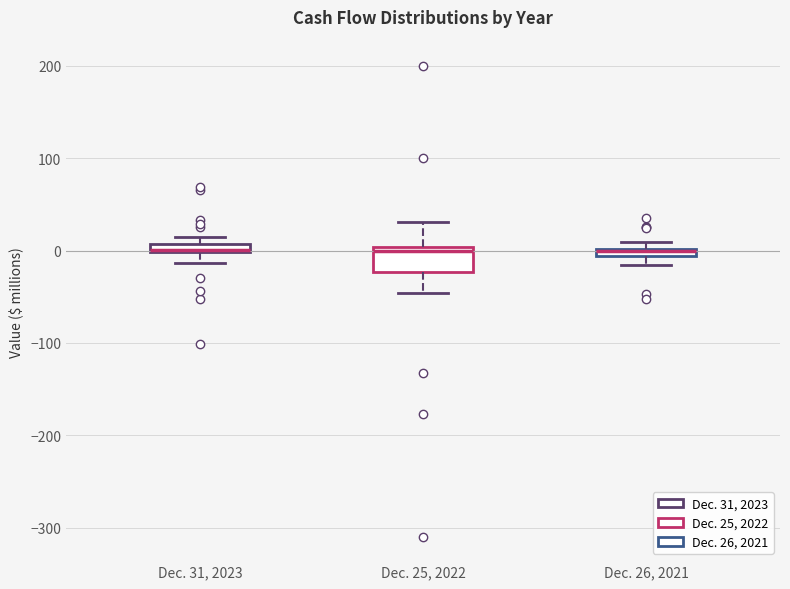

Comparing the boxes themselves (not the whiskers), which one is the tallest?

Dec. 25, 2022